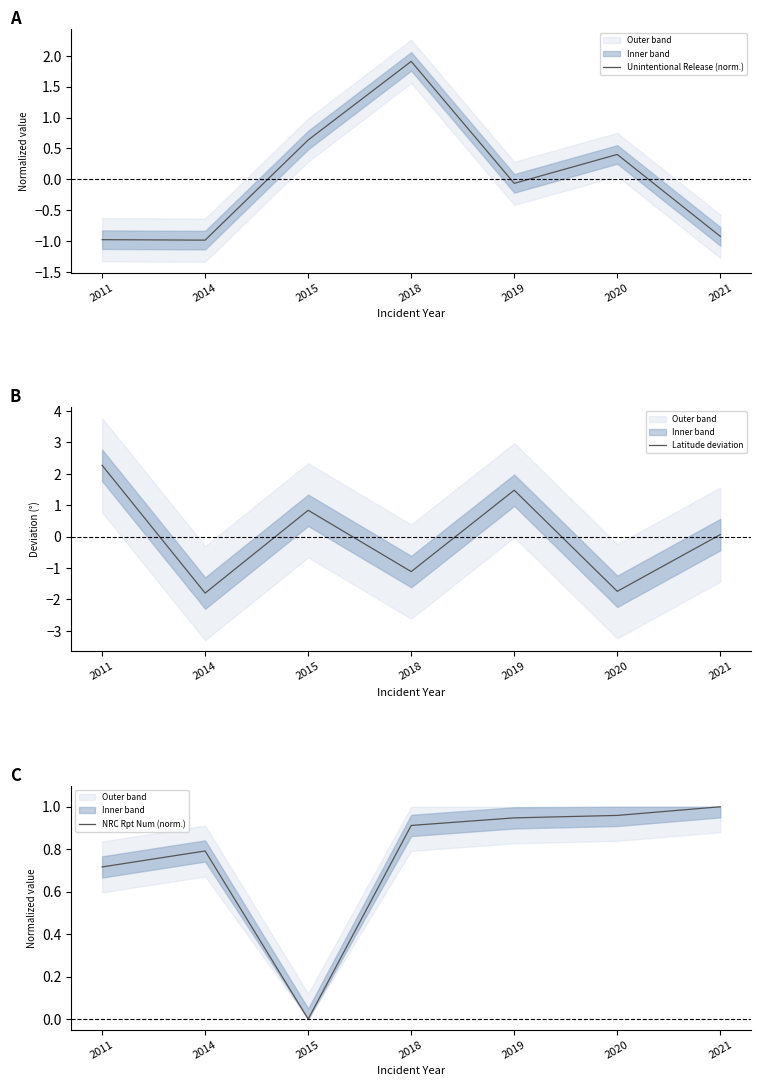

List the labels in order of NRC Rpt Num (norm.) value, smallest first.

2015, 2011, 2014, 2018, 2019, 2020, 2021